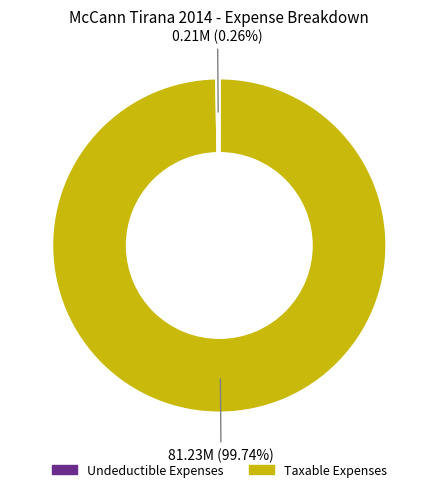

Is there any slice that represents more than half of the pie?

Yes